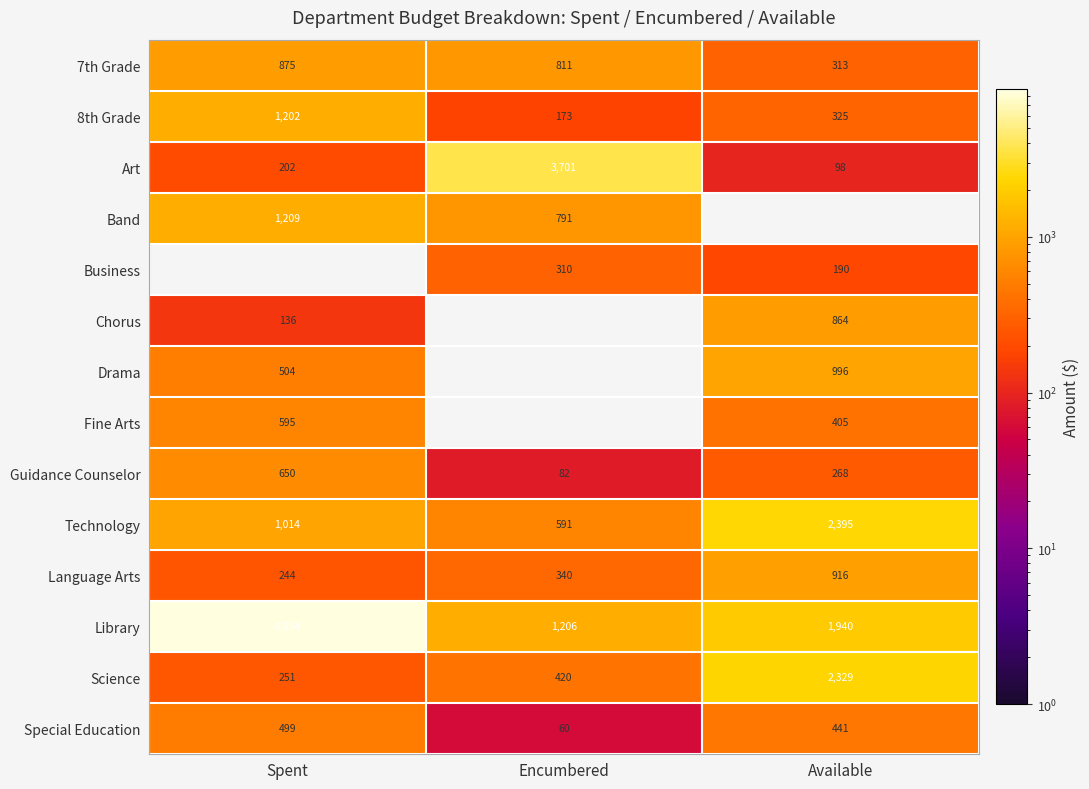

List the labels in order of Special Education value, largest first.

Spent, Available, Encumbered